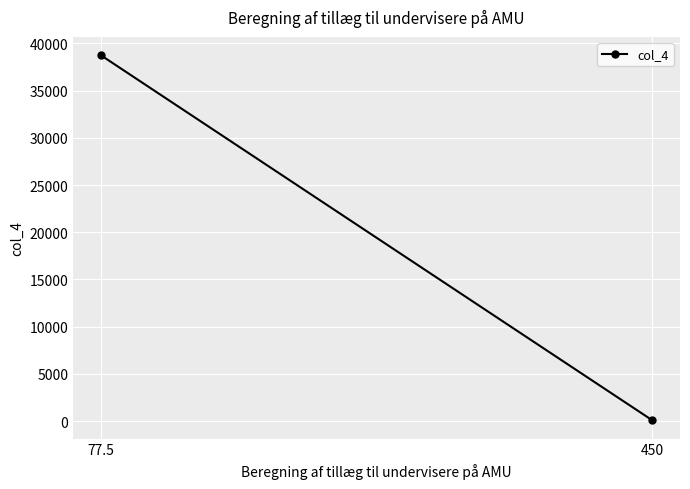

The chart shows a value of 86.1 at 450. True or false?

True